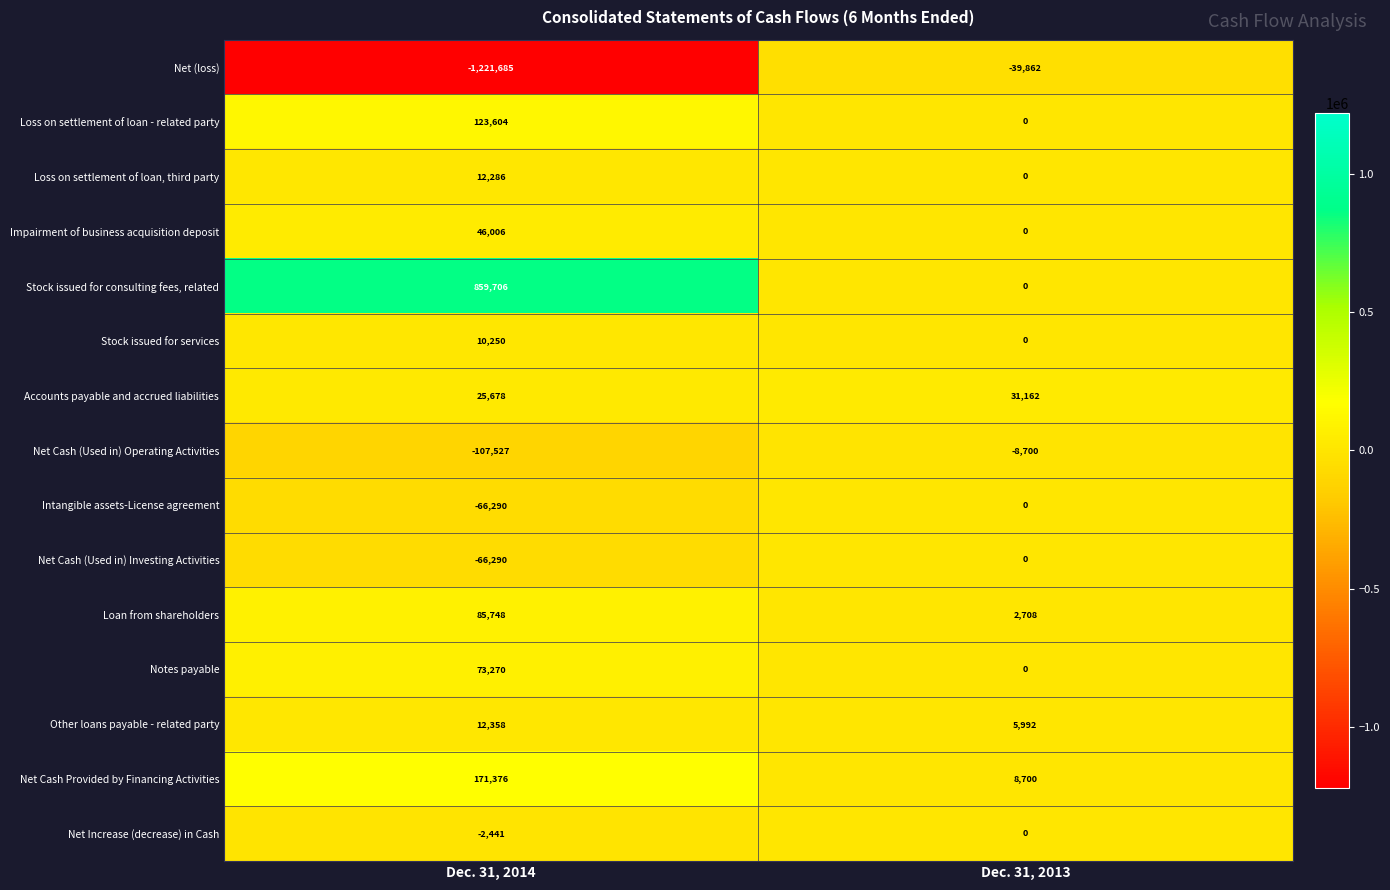

True or false: Net Cash Provided by Financing Activities has a value of 5159 at Dec. 31, 2013.

False